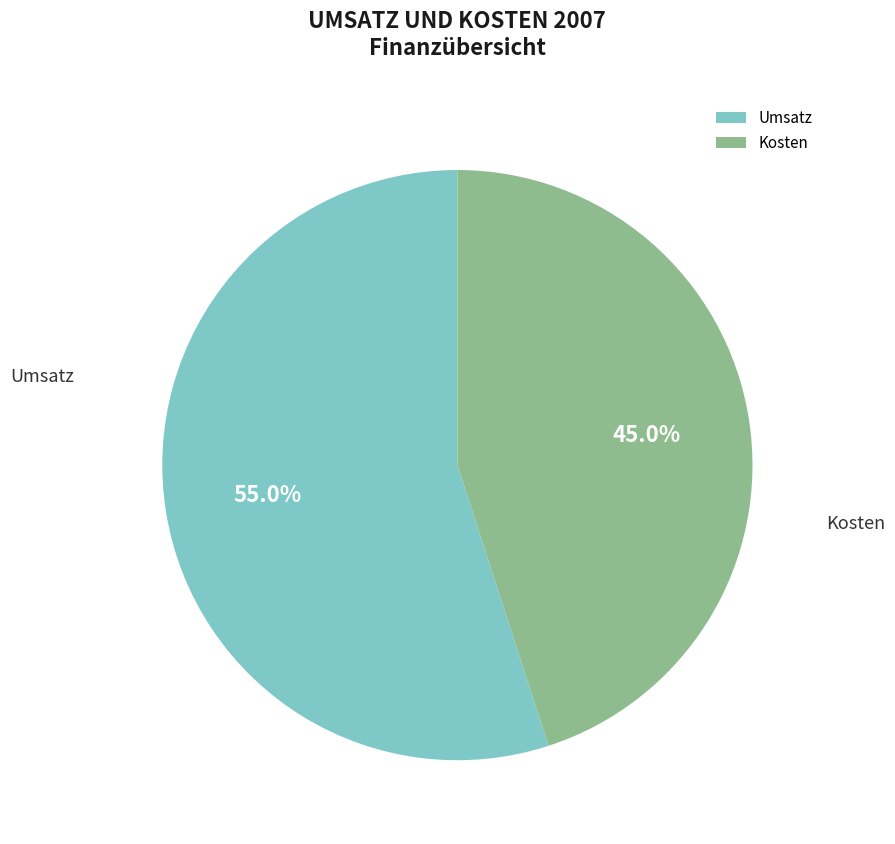

What portion of the pie excludes Kosten?

55.0%